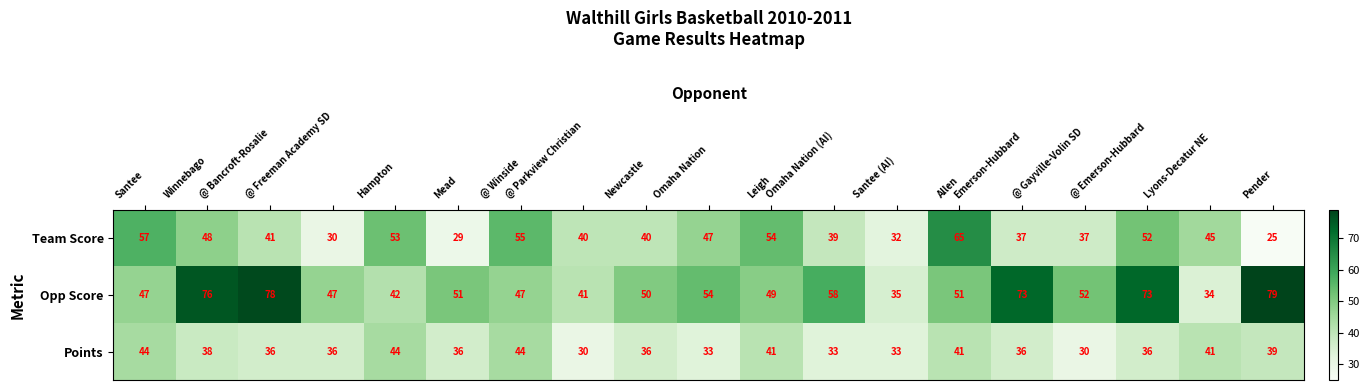

Rank the series at @ Bancroft-Rosalie from lowest to highest value.

Points, Team Score, Opp Score